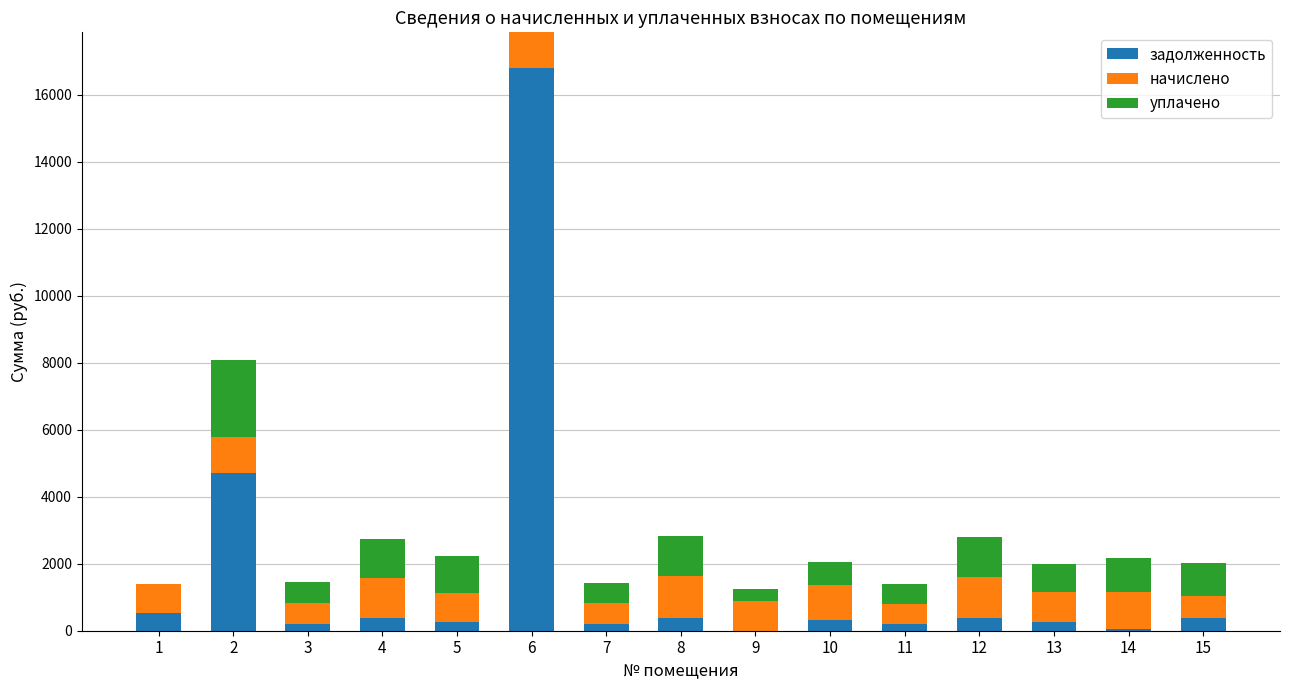

What is the total value across all series at 6?

17868.2